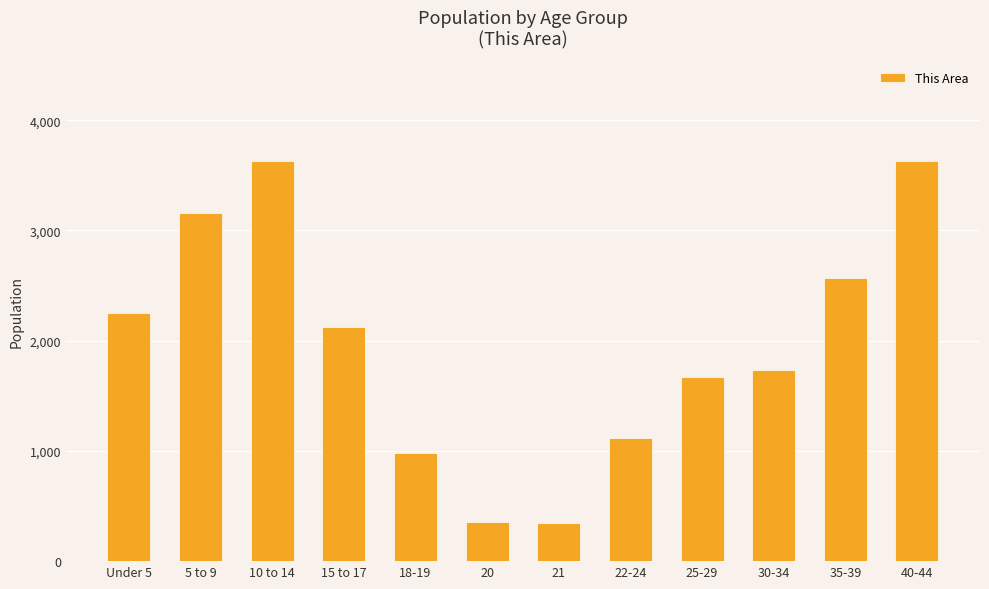

How many series are shown in this chart?

1